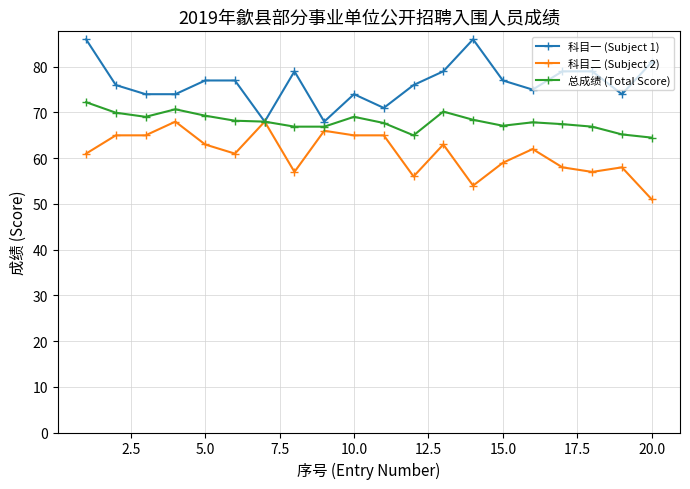

List the series in order of their peak value, lowest first.

科目二 (Subject 2), 总成绩 (Total Score), 科目一 (Subject 1)